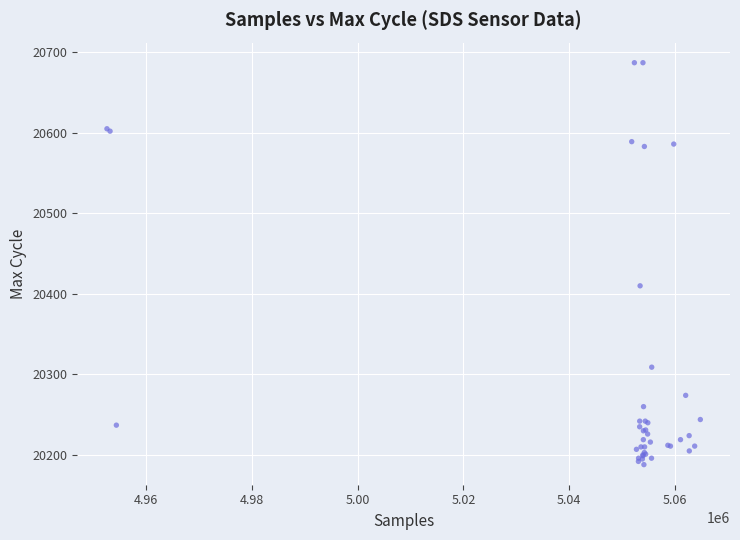

What Y value in the scatter plot is closest to 20437?

20410